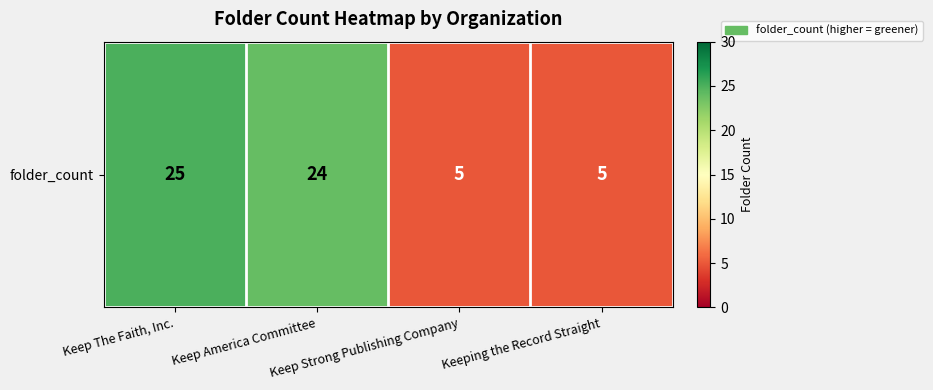

What is the minimum value shown in the chart?

5